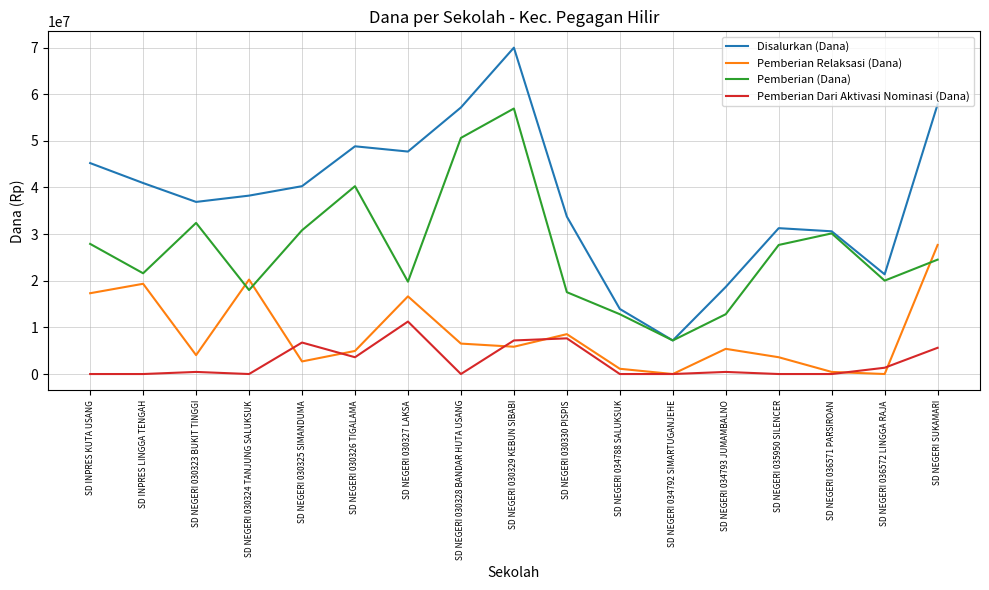

What is the difference between the maximum and second lowest values in the Pemberian (Dana) series?

44100000